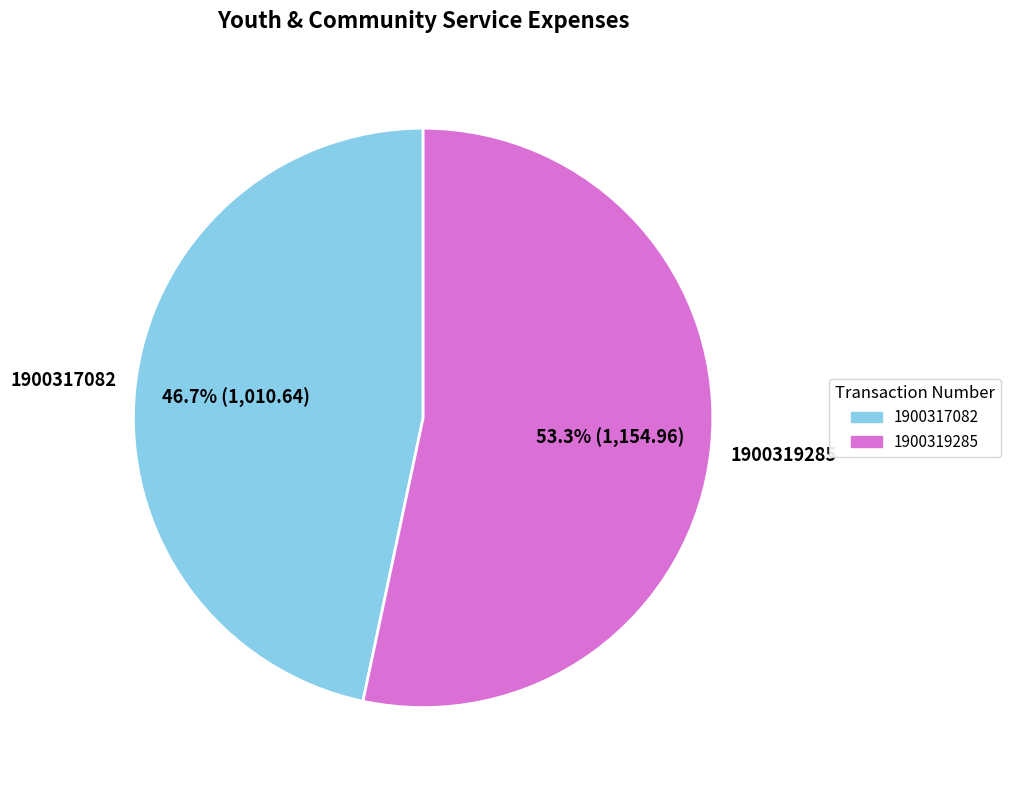

Does any single category account for the majority?

Yes